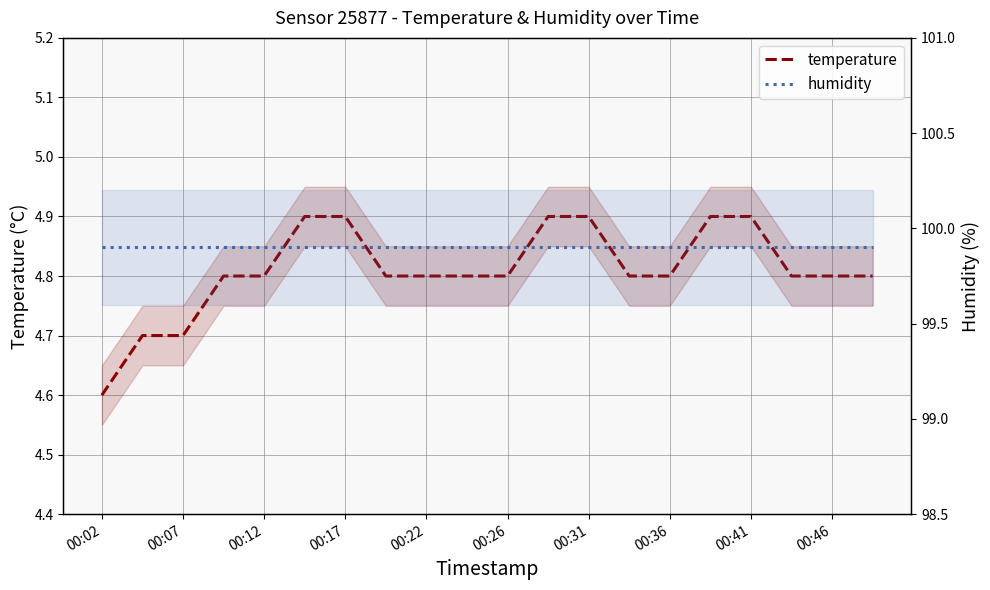

Count the number of categories in the chart.

20